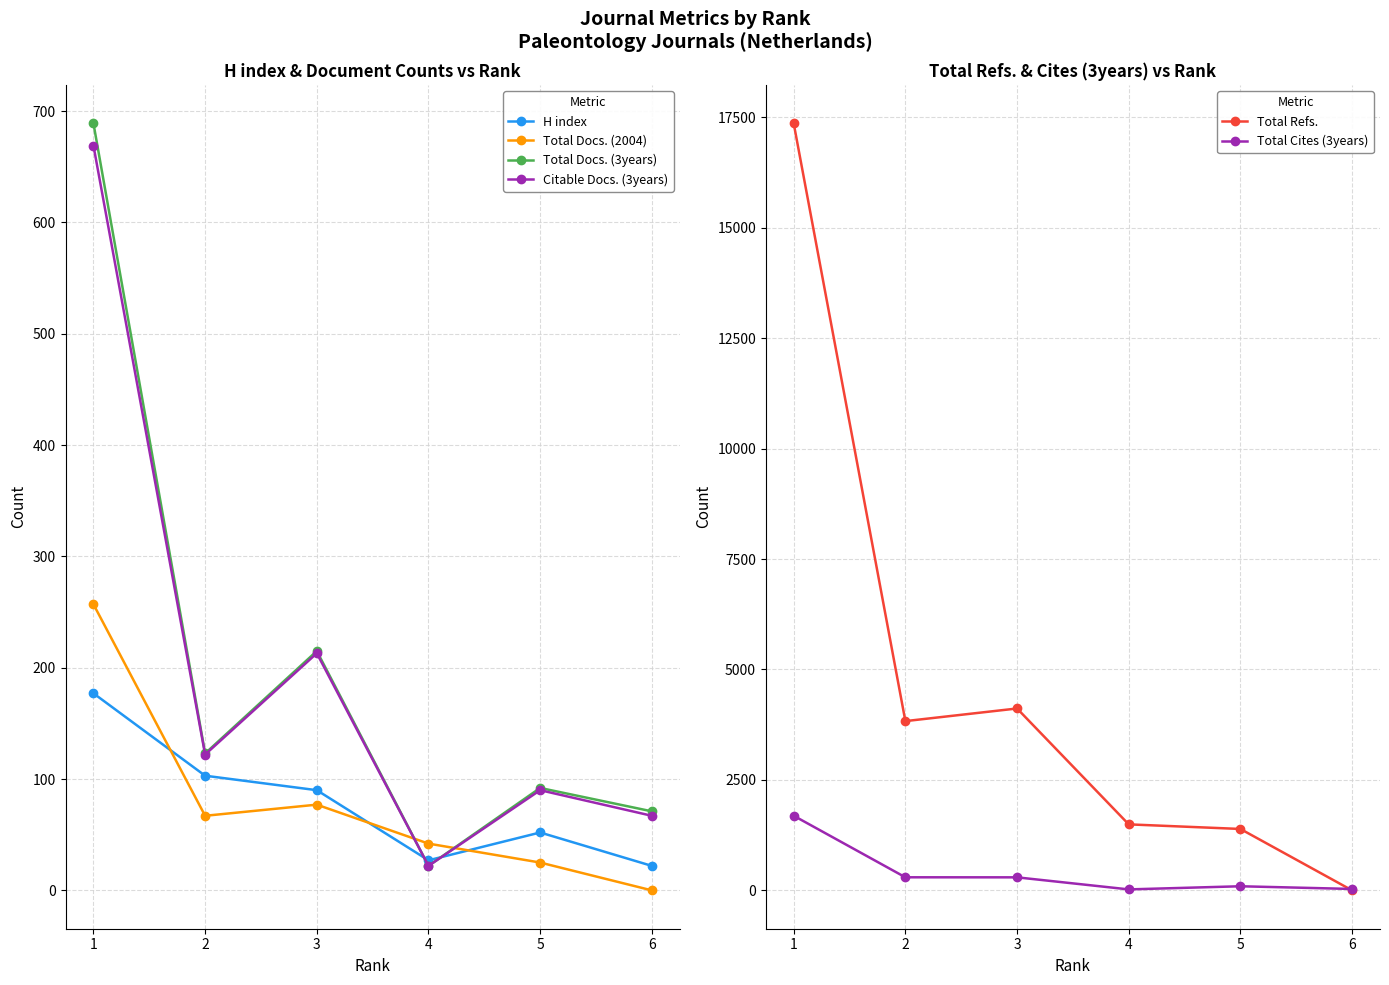

What is the sum of the Total Cites (3years) values at 6 and 5?

125